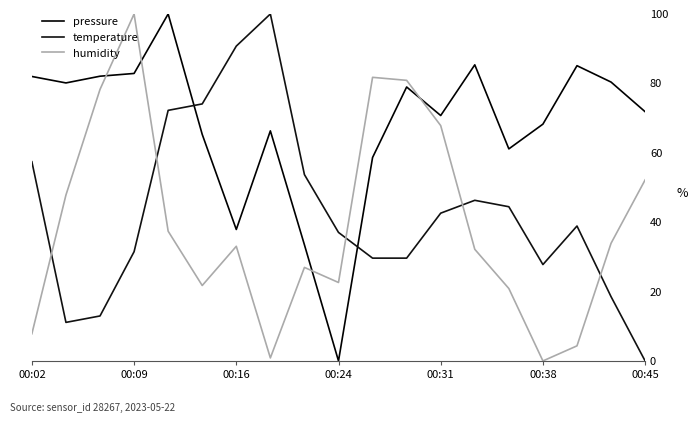

Which series has the widest spread of values?

pressure